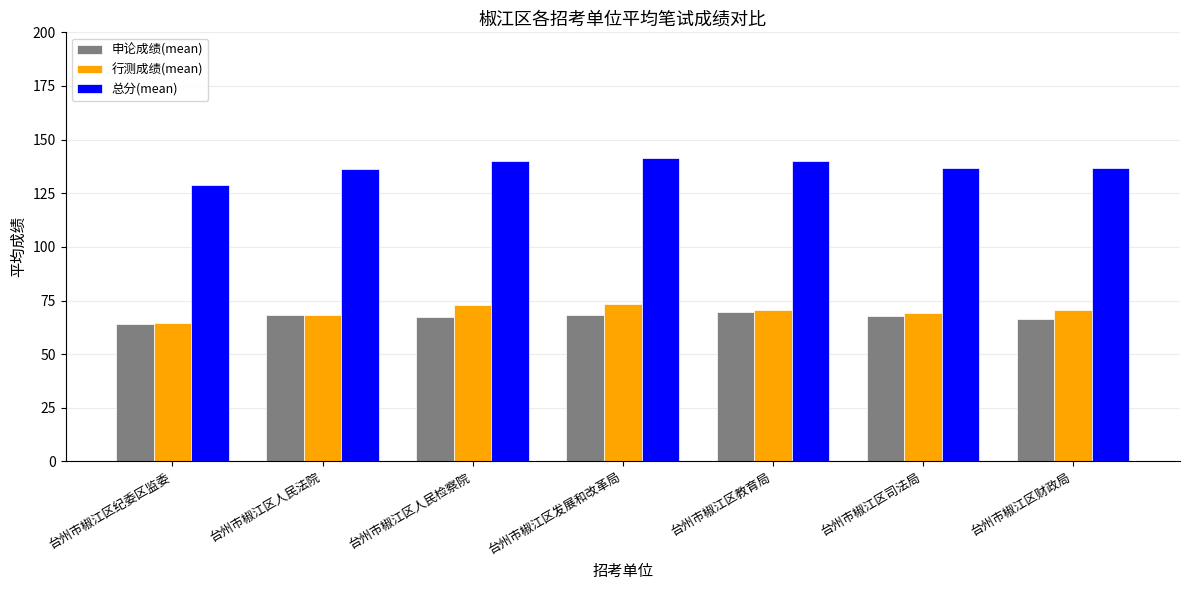

What is the approximate value of 申论成绩(mean) at 台州市椒江区财政局?

66.3